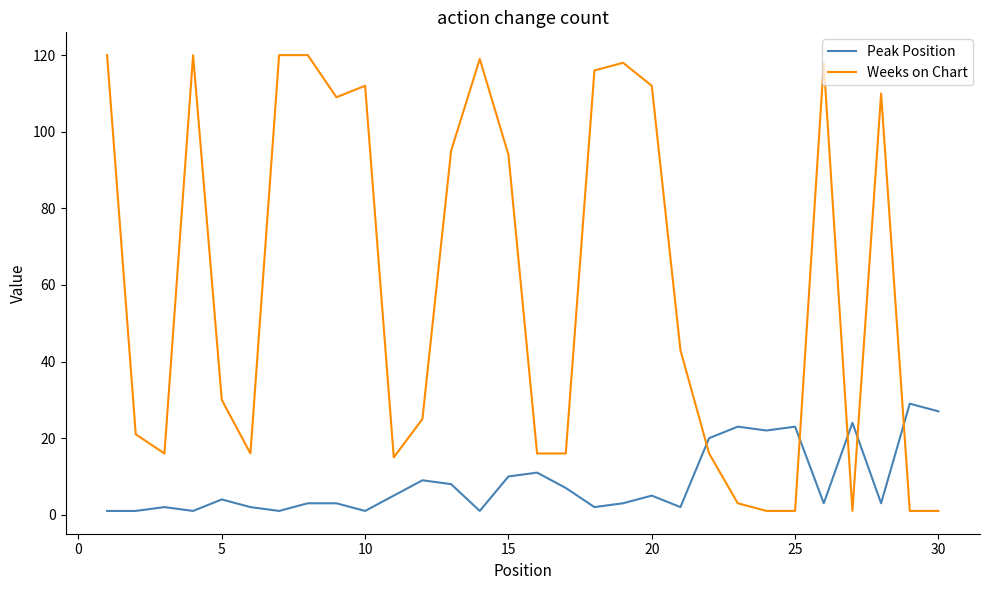

List the series in order of their overall mean, lowest first.

Peak Position, Weeks on Chart